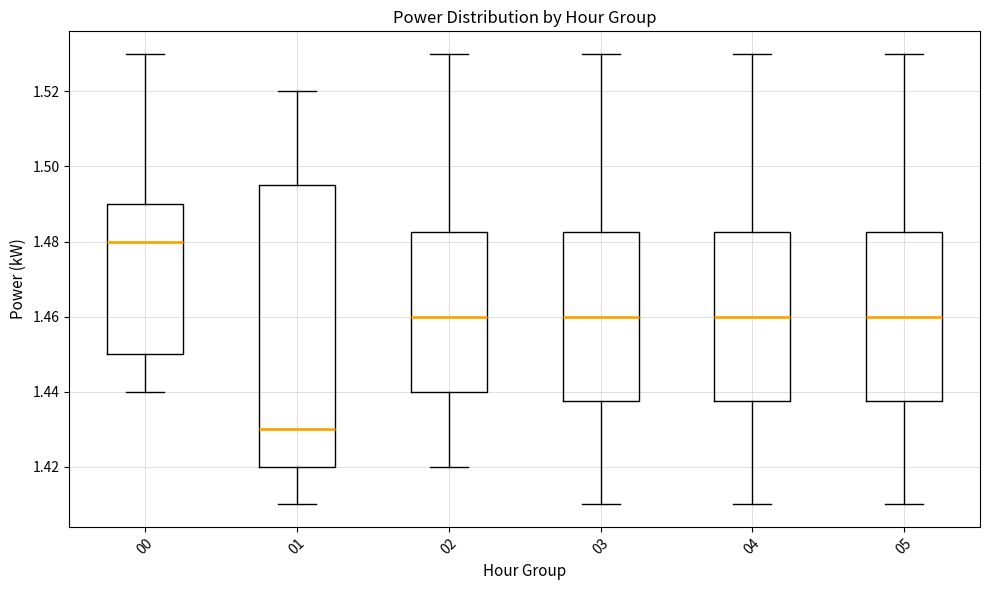

Reading left to right, read every box against the y-axis: the position of its median line, the range the box covers, and the ends of its whiskers. The values are not printed on the chart, so give them approximately, as read against the axis.

00: median 1.480, box 1.450 to 1.490, whiskers 1.440 to 1.530
01: median 1.430, box 1.420 to 1.496, whiskers 1.410 to 1.520
02: median 1.460, box 1.440 to 1.482, whiskers 1.420 to 1.530
03: median 1.460, box 1.438 to 1.482, whiskers 1.410 to 1.530
04: median 1.460, box 1.438 to 1.482, whiskers 1.410 to 1.530
05: median 1.460, box 1.438 to 1.482, whiskers 1.410 to 1.530